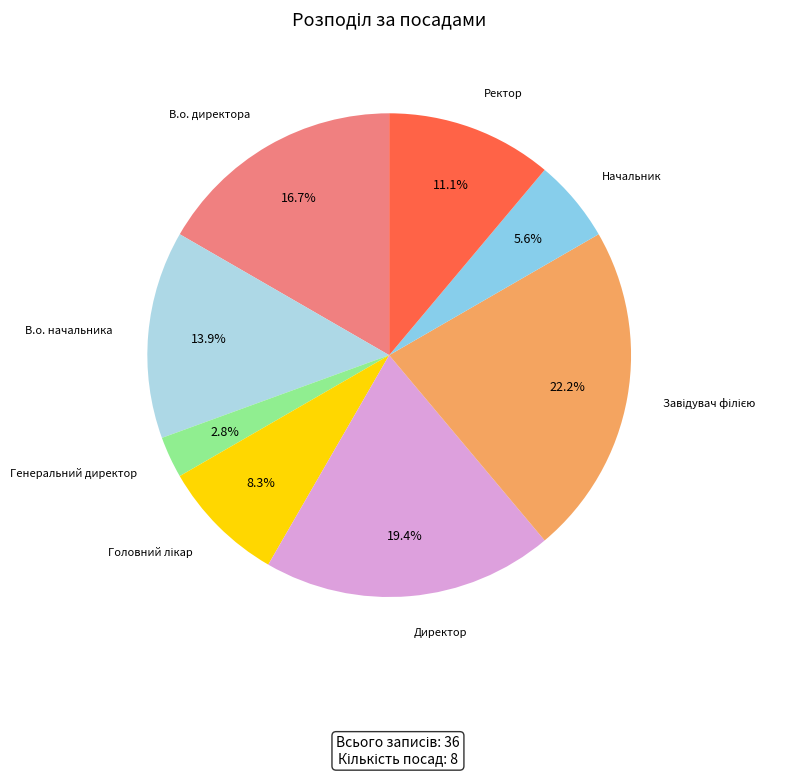

Does any single category account for the majority?

No